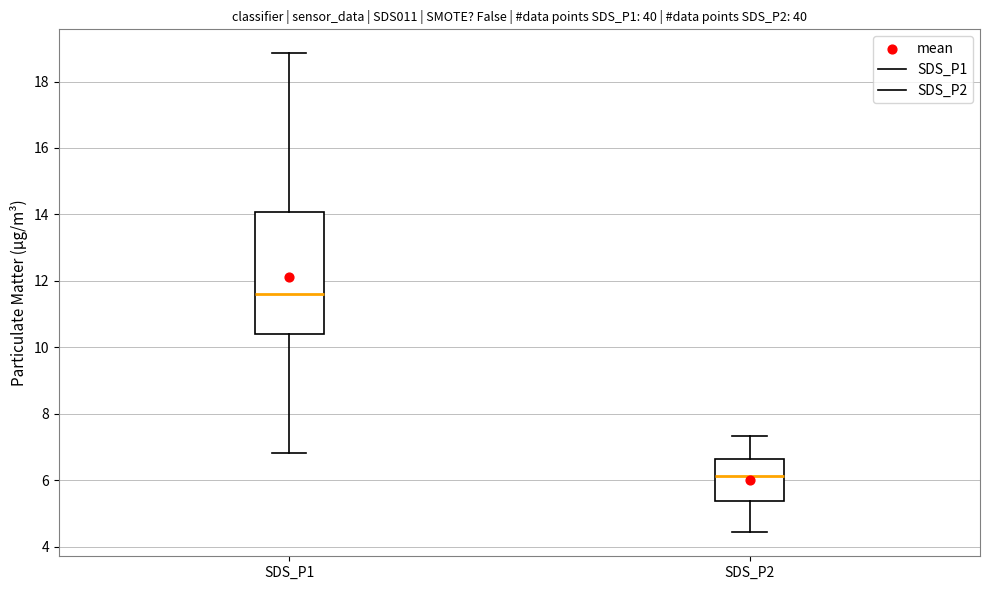

Reading left to right, read every box against the y-axis: the position of its median line, the range the box covers, and the ends of its whiskers. The values are not printed on the chart, so give them approximately, as read against the axis.

SDS_P1: median 11.6, box 10.4 to 14.0, whiskers 6.8 to 18.8
SDS_P2: median 6.2, box 5.4 to 6.6, whiskers 4.4 to 7.4